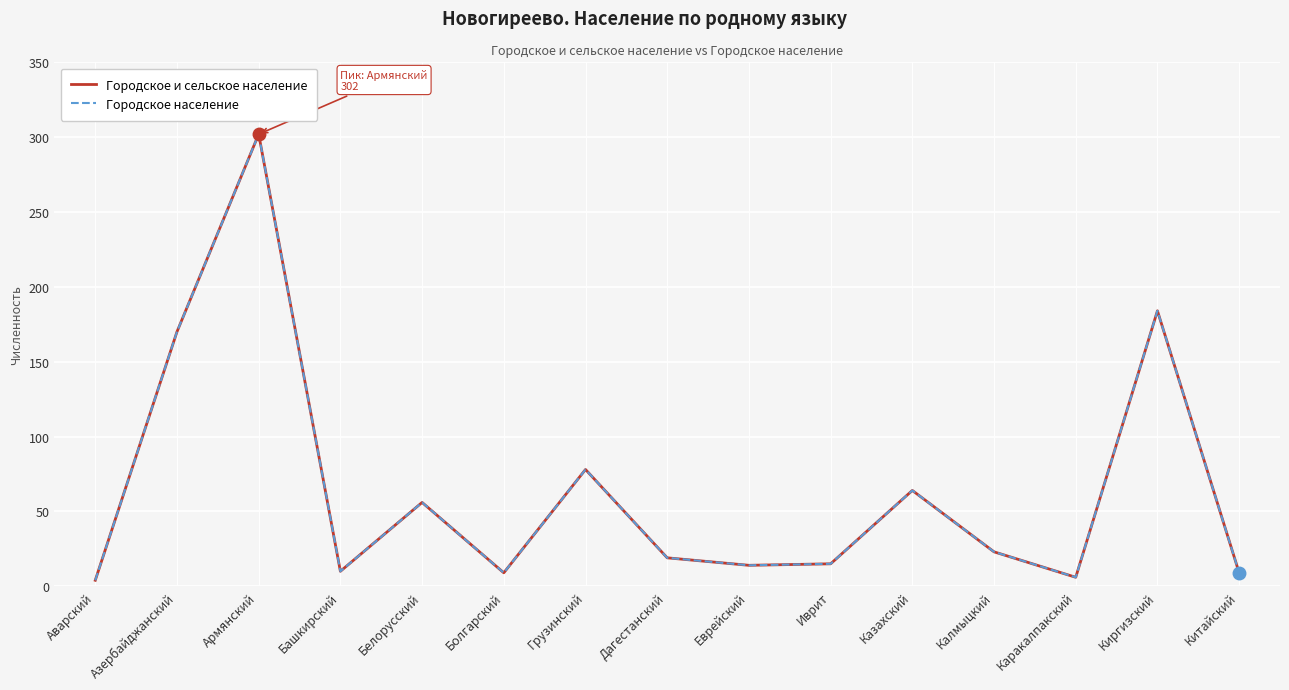

Is this an area chart (filled region under the line)?

No